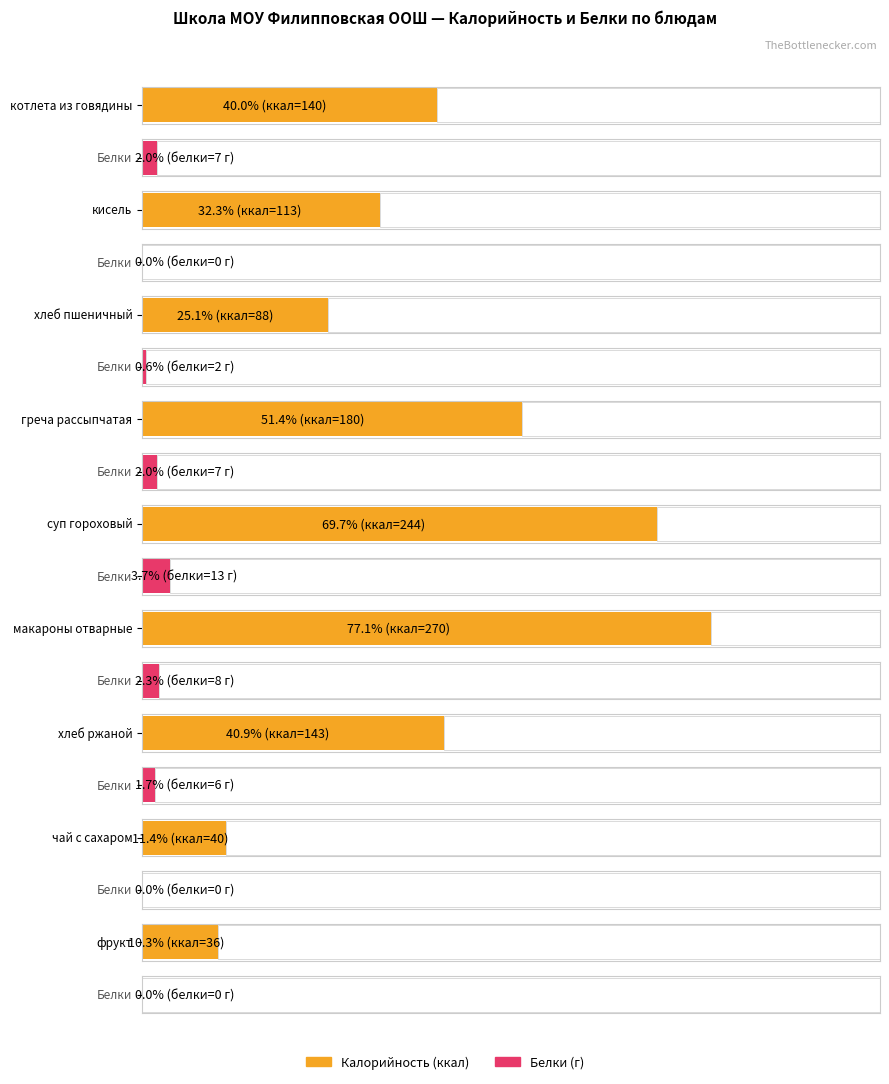

How many series are shown in this chart?

2